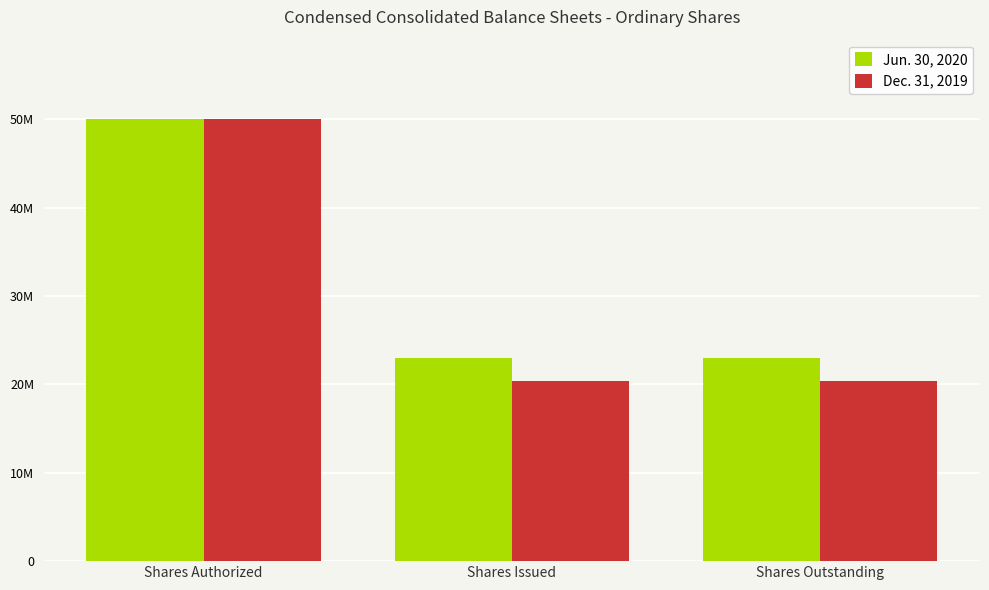

Does the chart contain any negative values?

No